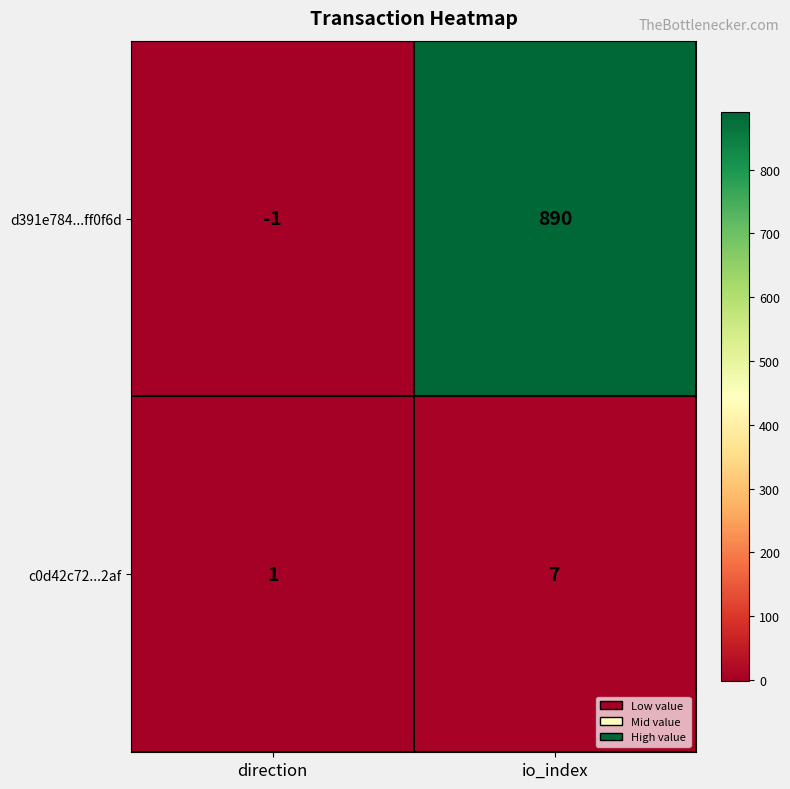

Which label corresponds to the largest value in the chart?

io_index